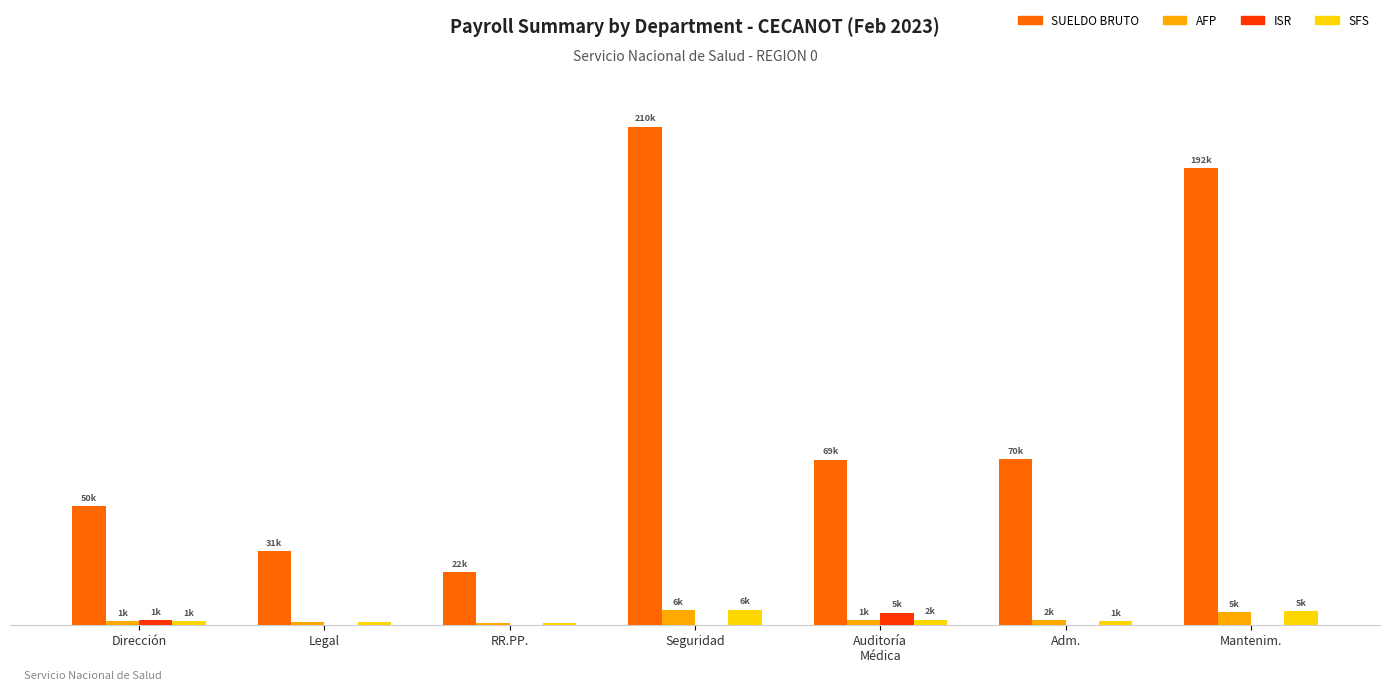

The AFP series shows 5335.9 at Mantenim.. True or false?

True